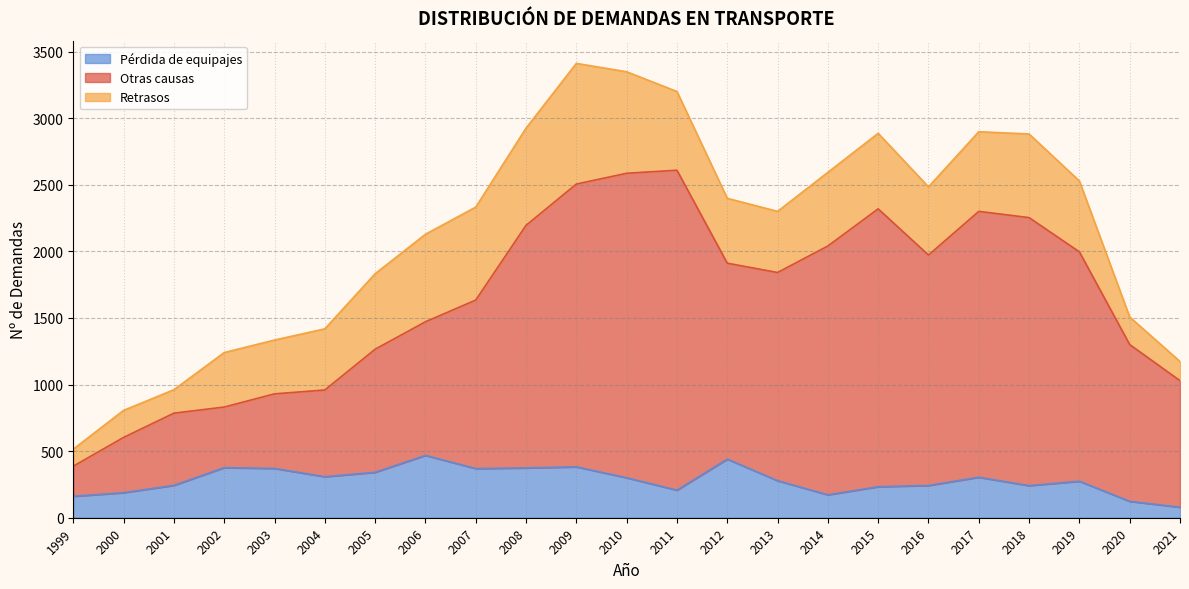

The value of Pérdida de equipajes at 2021 is 79. True or false?

True